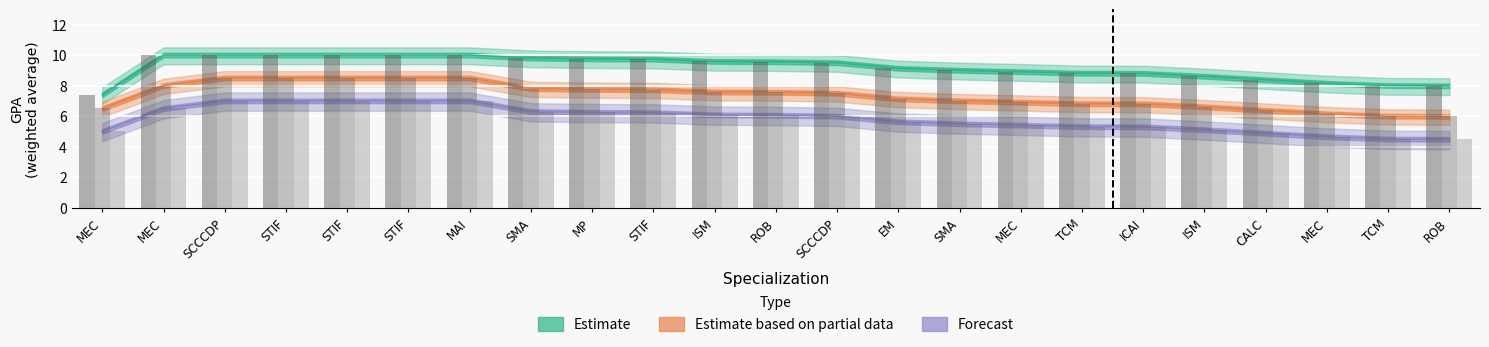

Rank the categories by Forecast value from highest to lowest.

SCCCDP, STIF, STIF, STIF, MAI, MEC, SMA, MP, STIF, ISM, ROB, SCCCDP, EM, SMA, MEC, TCM, ICAI, ISM, MEC, CALC, MEC, TCM, ROB